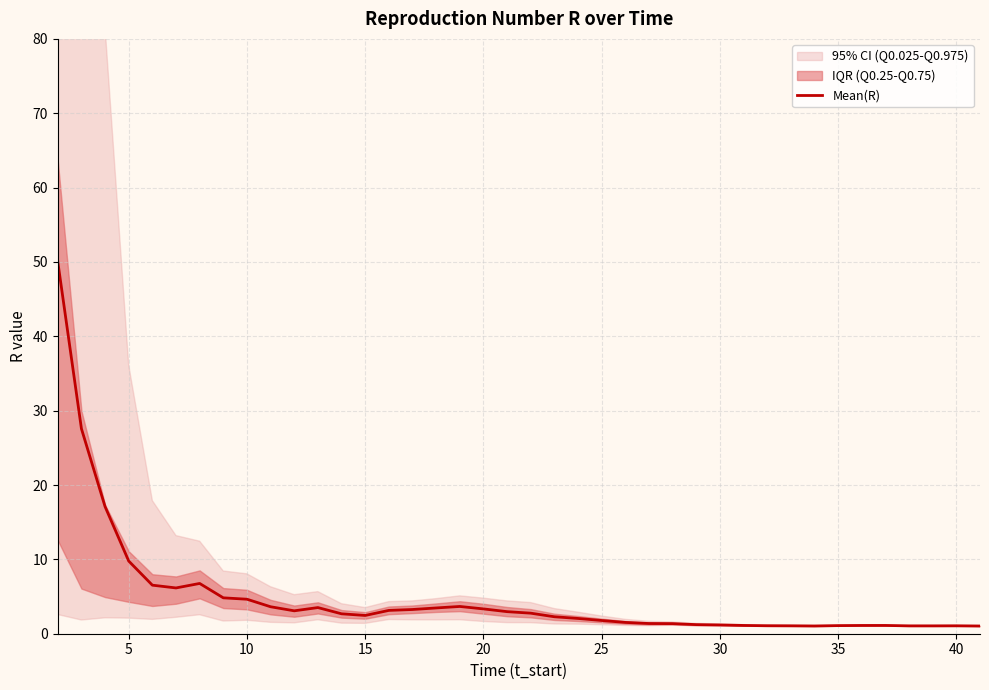

What is the smallest value displayed?

1.0